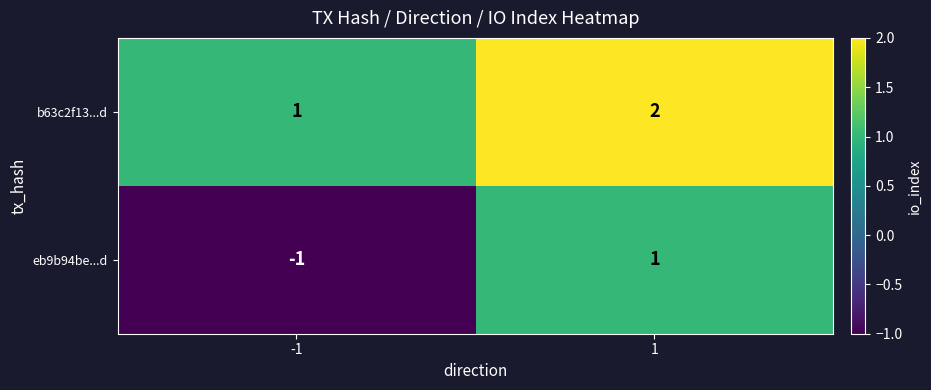

At which category is the sum across all series the highest?

1